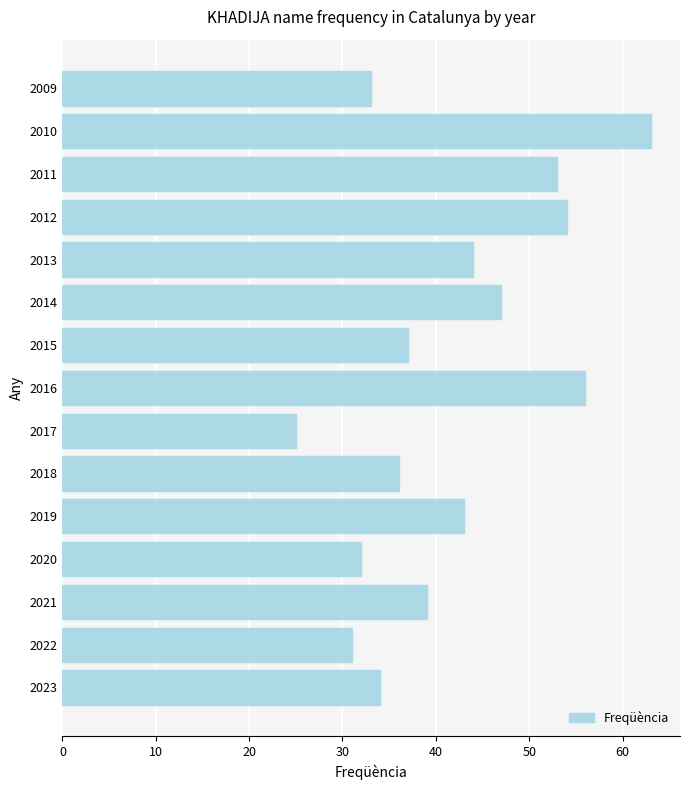

Which label corresponds to the largest value in the chart?

2010